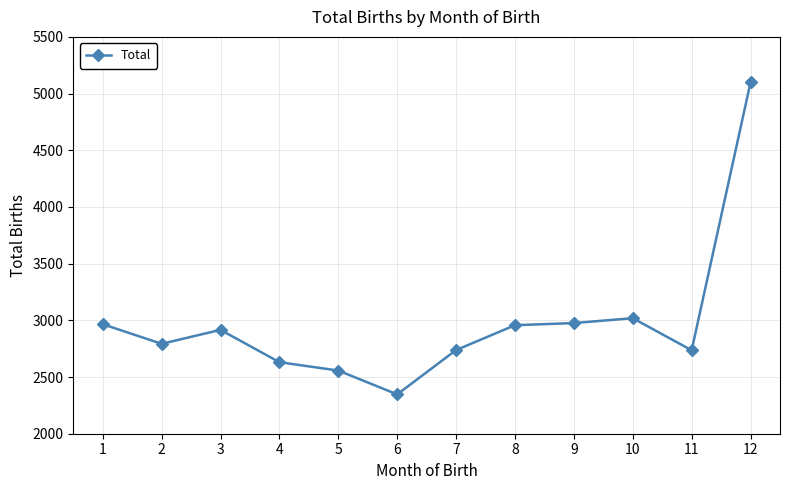

What is the approximate value at 2, to the nearest 100?

2800